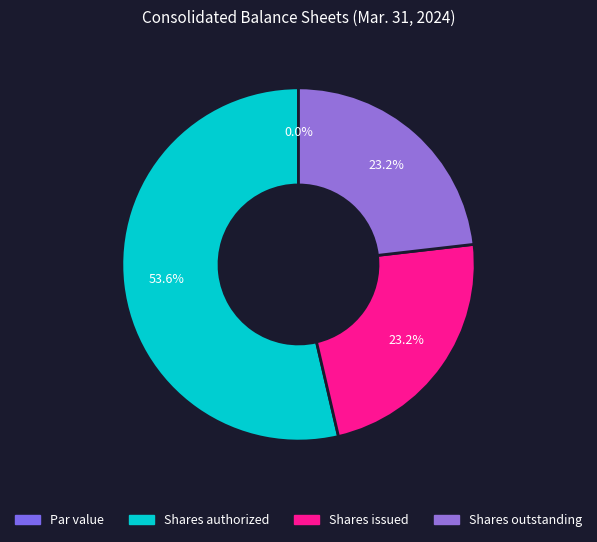

To the nearest percent, what percentage of the pie is Common stock, shares issued?

23%